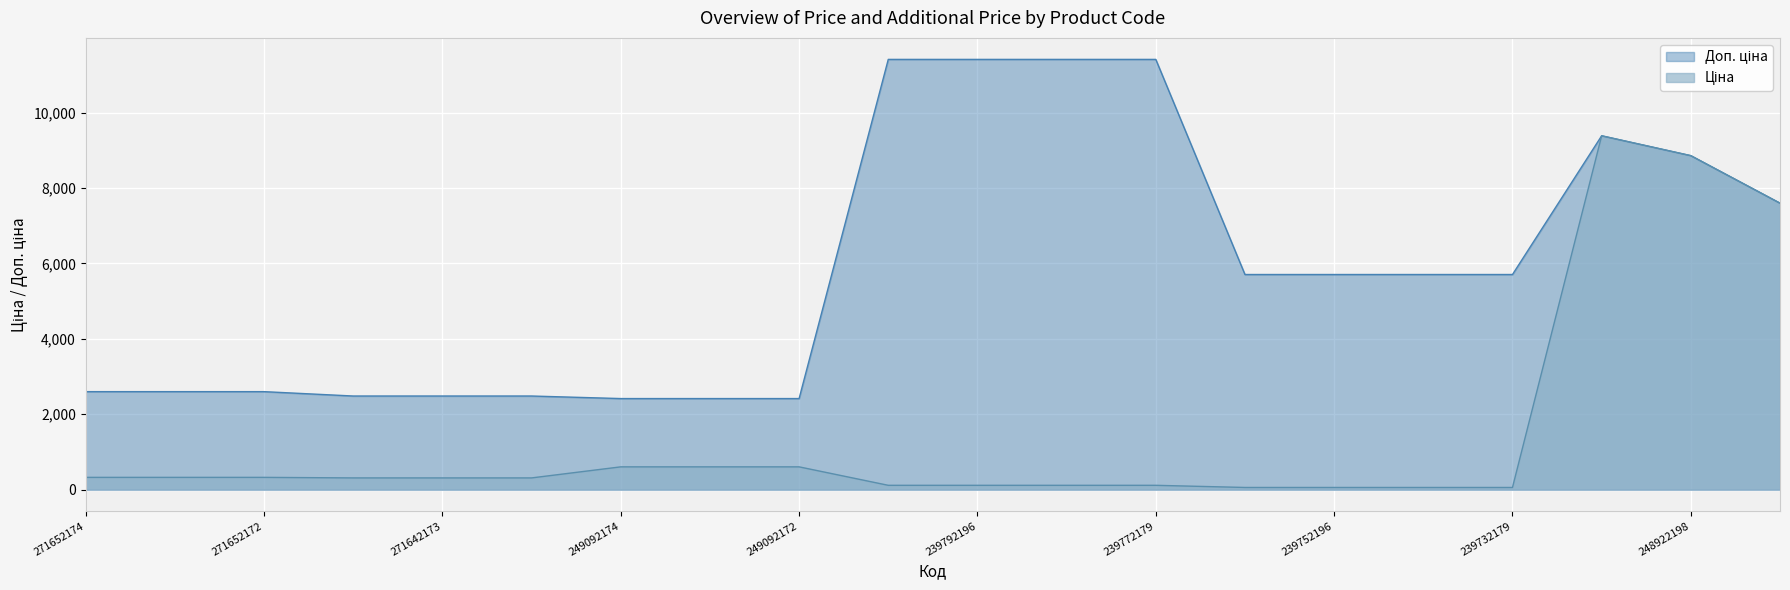

What is the maximum value shown in the chart?

11410.0